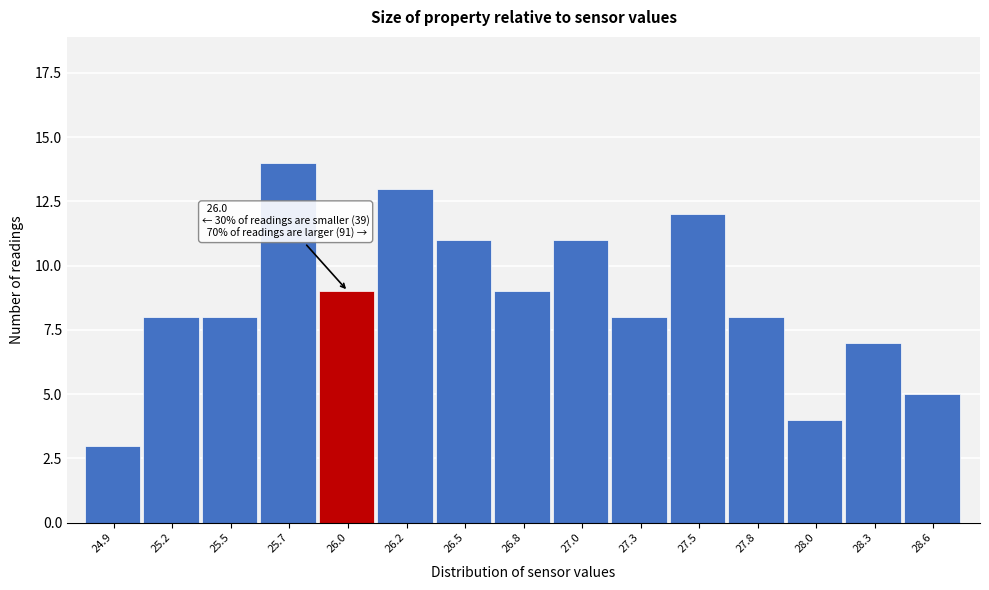

Reading left to right, transcribe all the data shown in this chart.

3	8	8	14	9	13	11	9	11	8	12	8	4	7	5